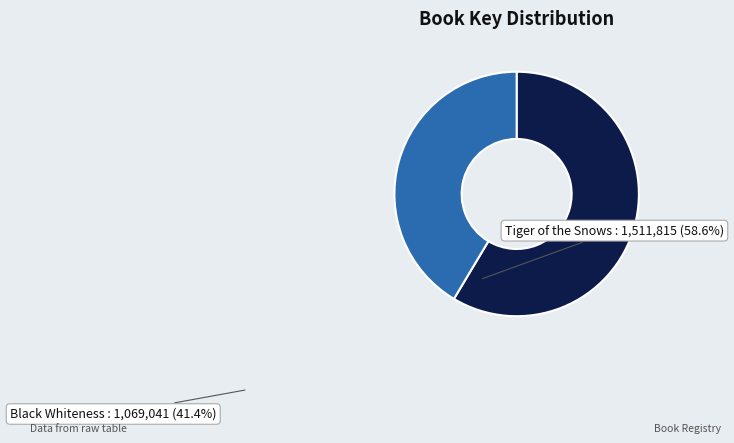

How many slices are in this pie chart?

2